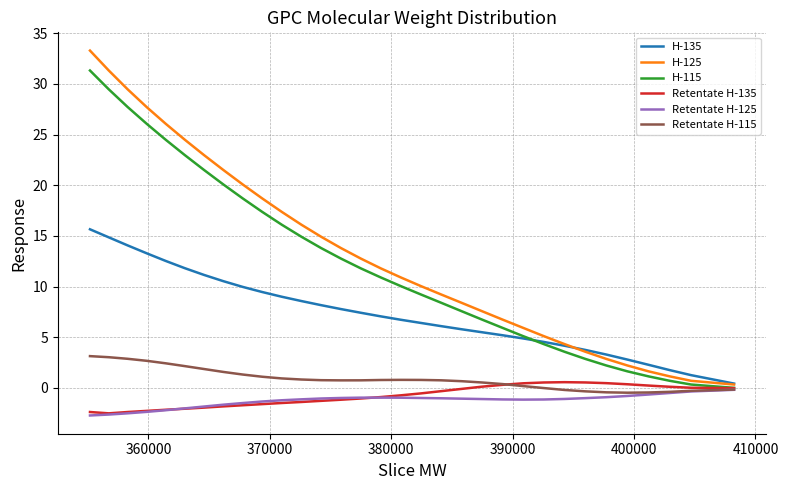

True or false: Retentate H-115 and H-125 cross at least once.

False